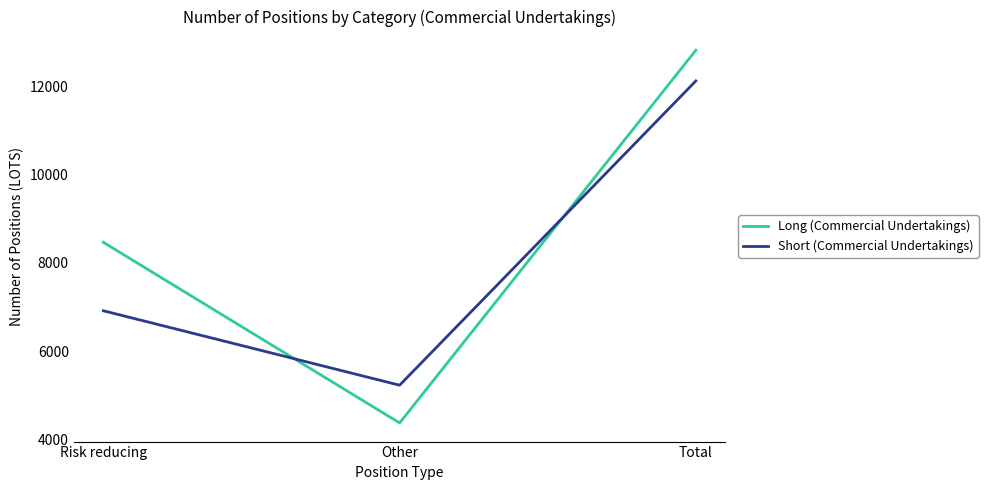

Is it true that Long (Commercial Undertakings) equals 4365.3 at Other?

True